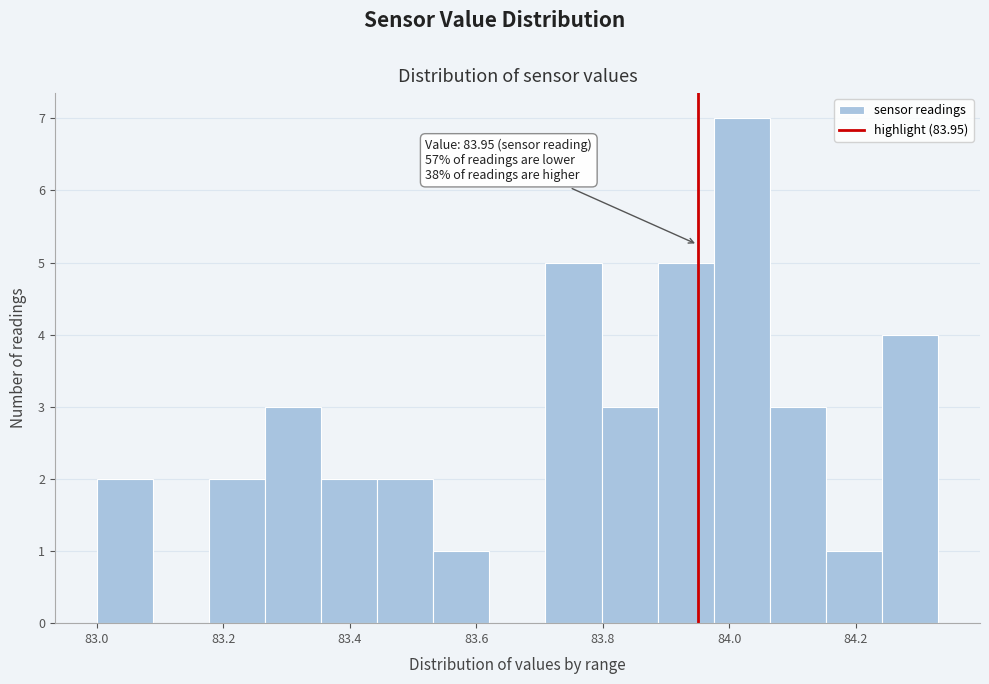

Over which range of the x-axis is the bar tallest?

83.98 to 84.06